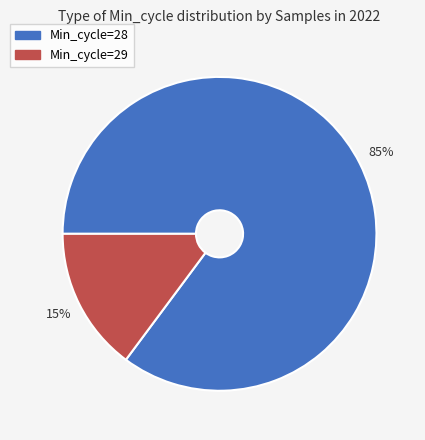

To the nearest percent, what is the average slice percentage?

50%